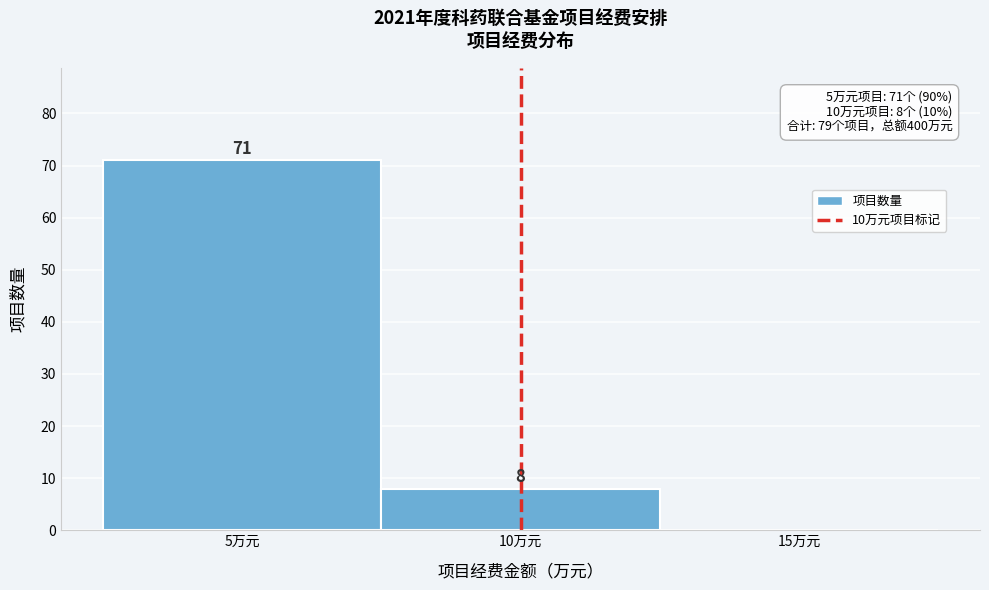

Over which range of the x-axis is the bar tallest?

2.5 to 7.5